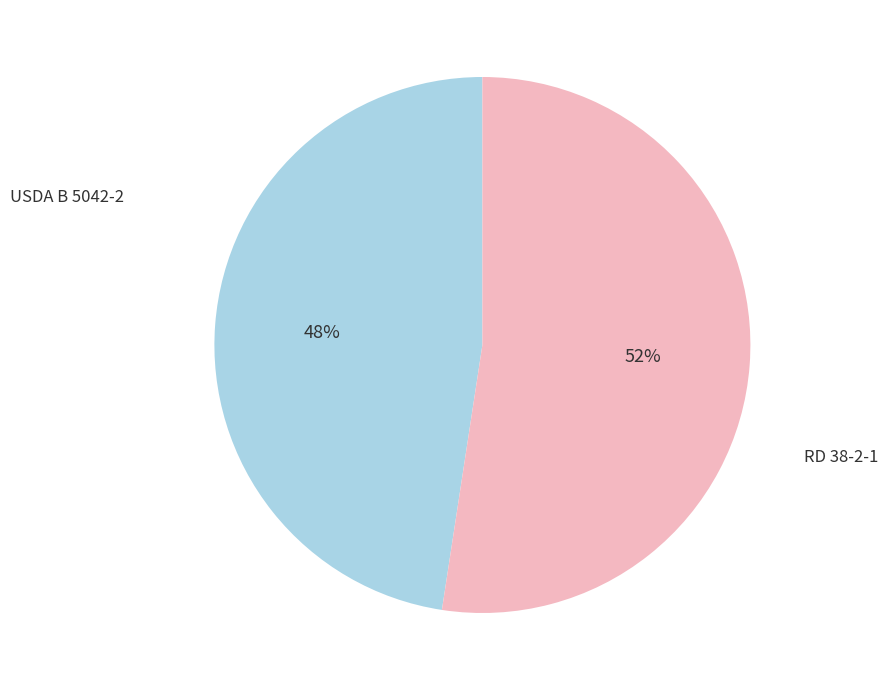

To the nearest percent, what is the average slice percentage?

50%